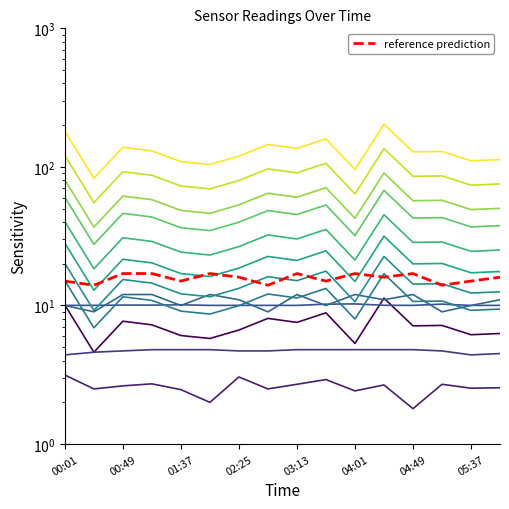

Which category has the lowest value in the Temp series?

00:01